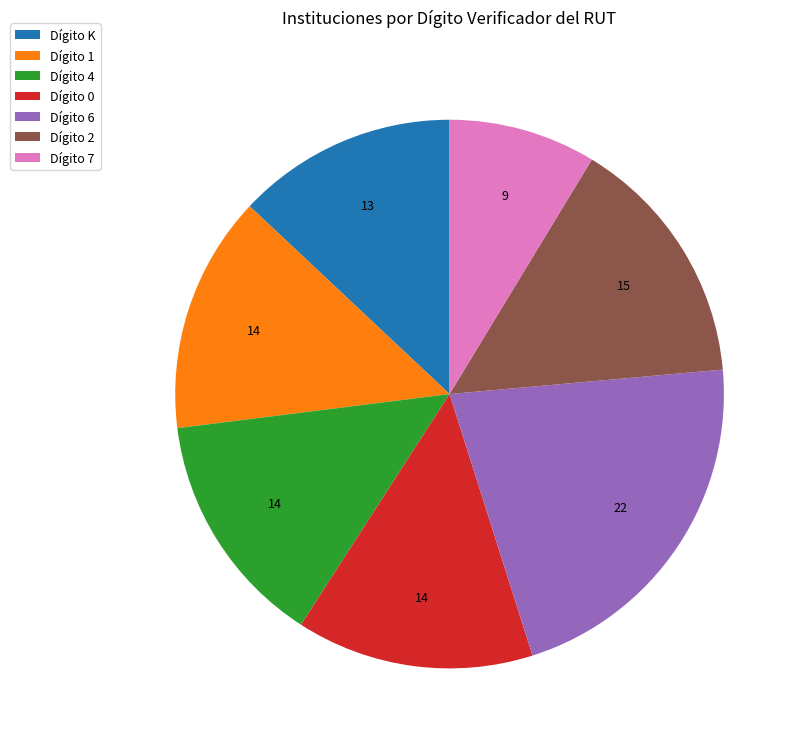

What is the largest slice in the pie chart?

Dígito 6